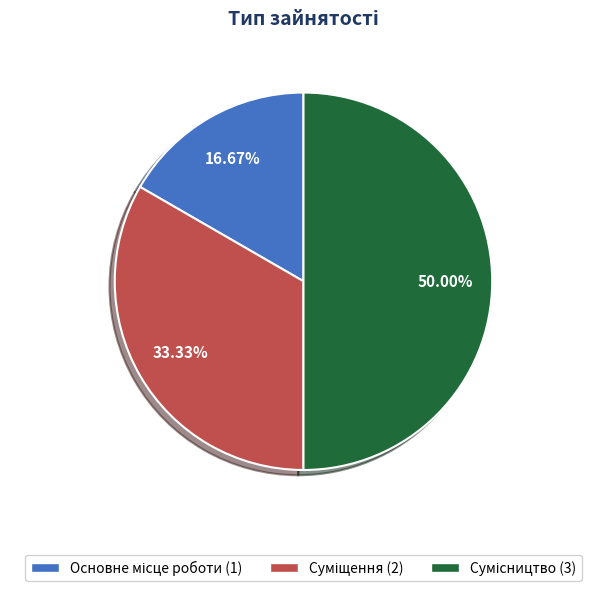

Count the number of slices in the pie.

3